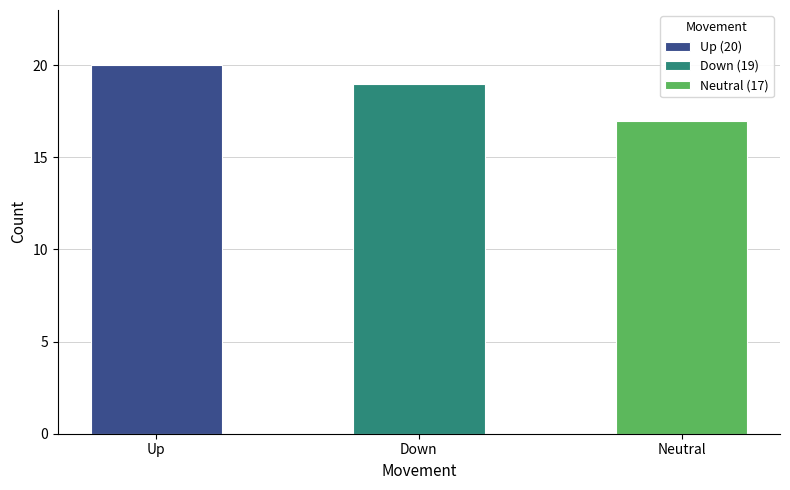

How many bars are there in total?

3